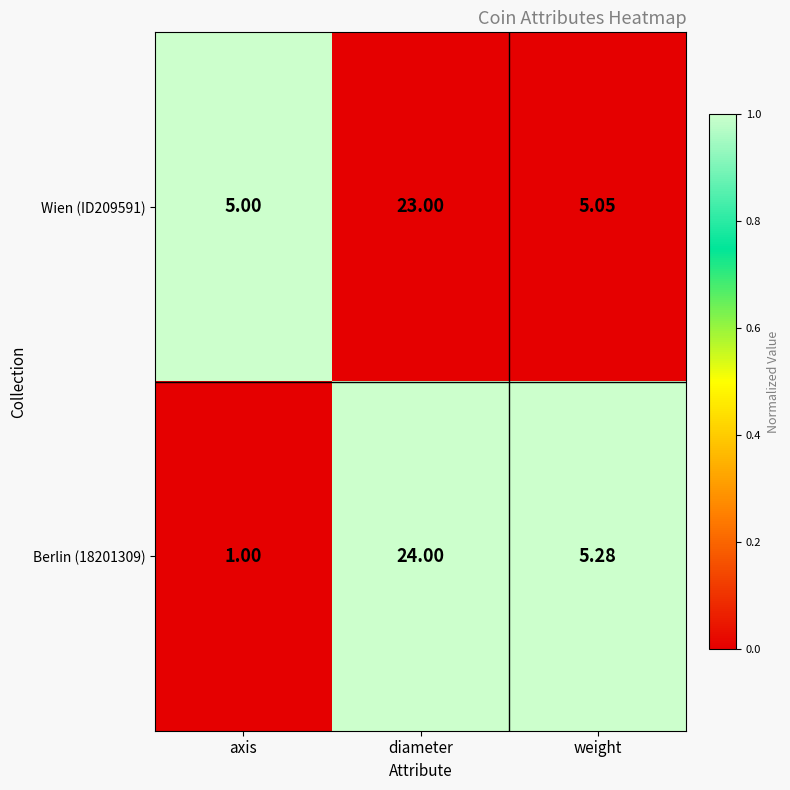

Where is Berlin (18201309) nearest to the value 12?

weight